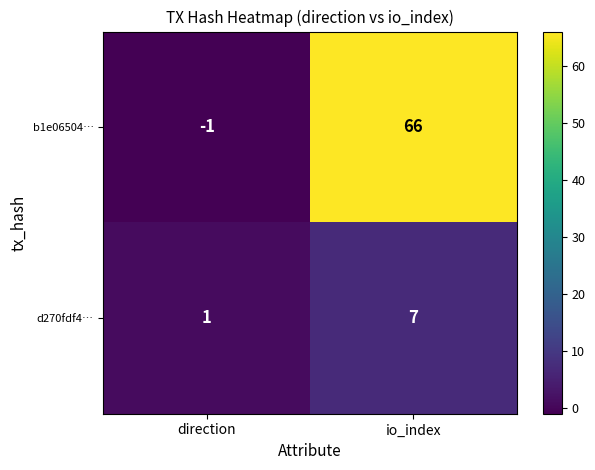

Is it true that b1e06504… equals 66 at io_index?

True